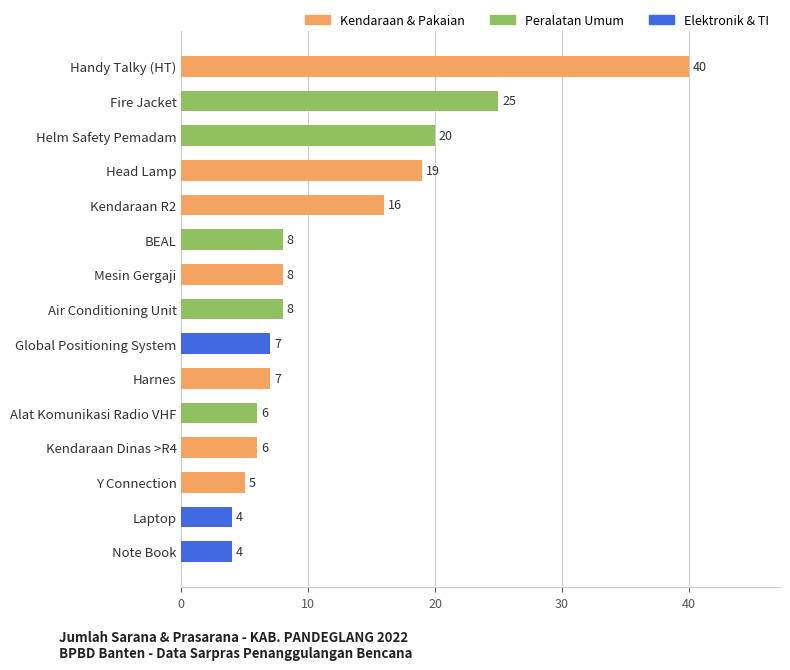

What is the sum of all values?

183